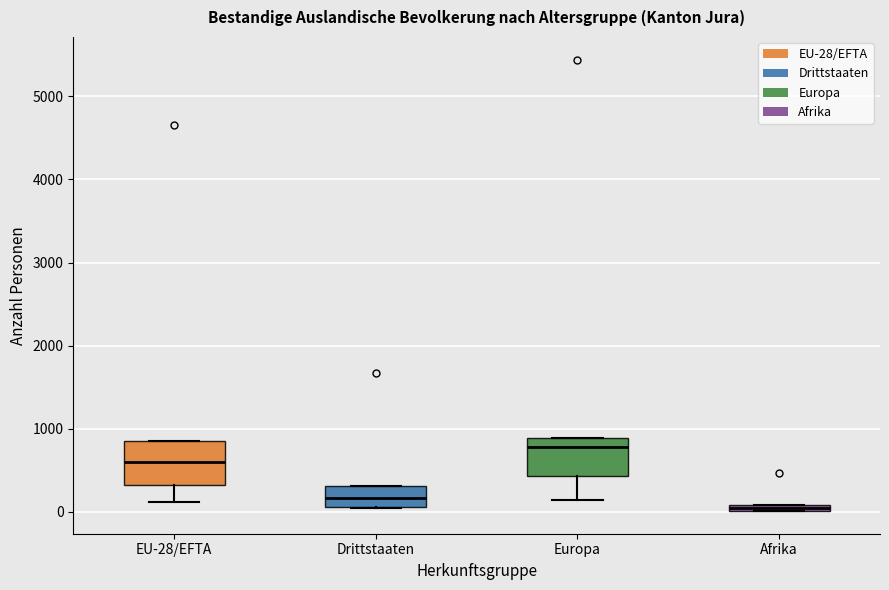

Where is the lower edge of the box for Afrika on the y-axis? The values are not printed on the chart, so give them approximately, as read against the axis.

0